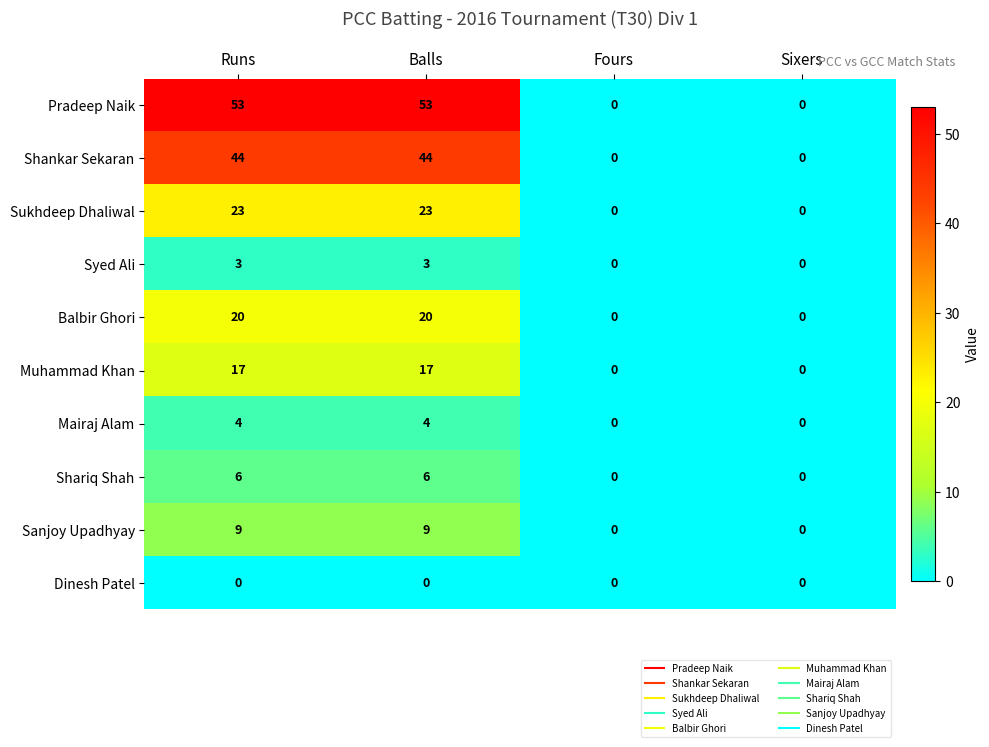

What is the difference between the highest and lowest values at Balls?

53